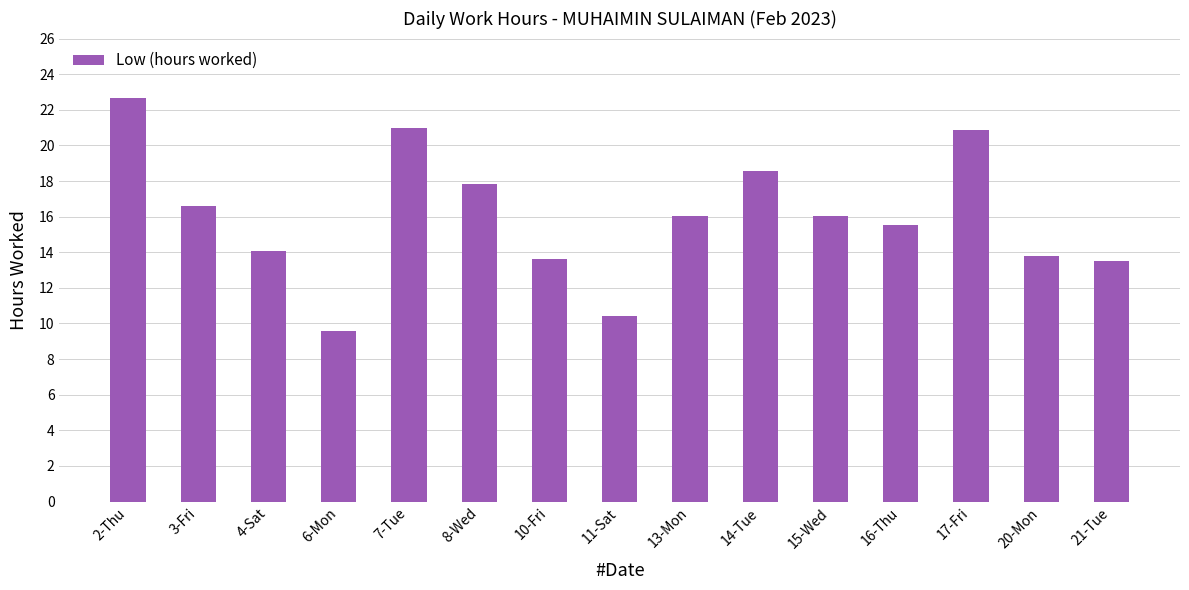

What is the average value?

16.0